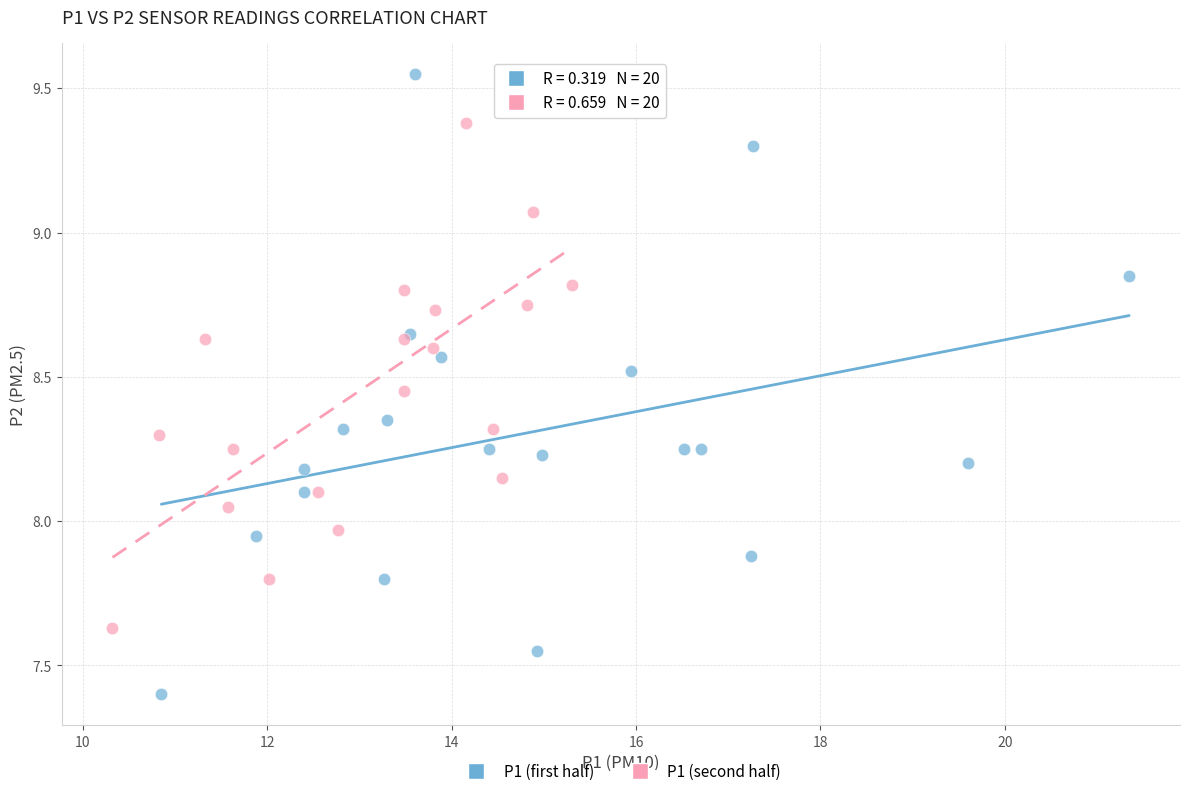

Which series contains the lowest Y value?

P1 (first half)